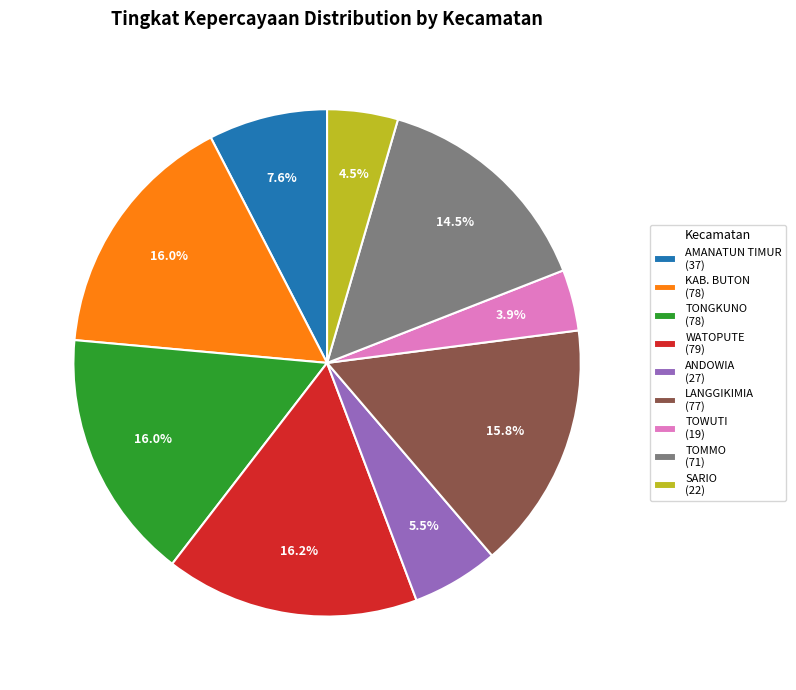

To the nearest percent, what percentage of the pie is WATOPUTE?

16%